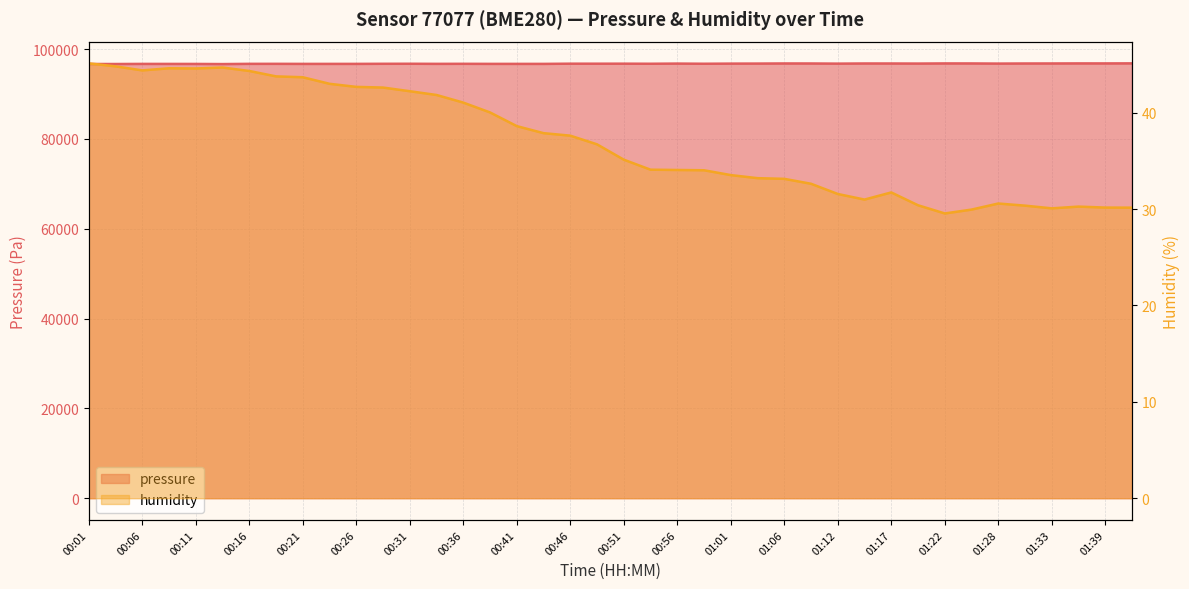

What is the difference between the maximum and minimum values in the humidity series?

15.6